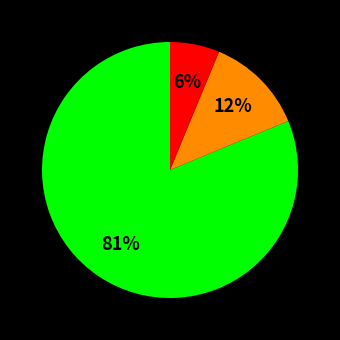

Is there a majority slice in this chart?

Yes